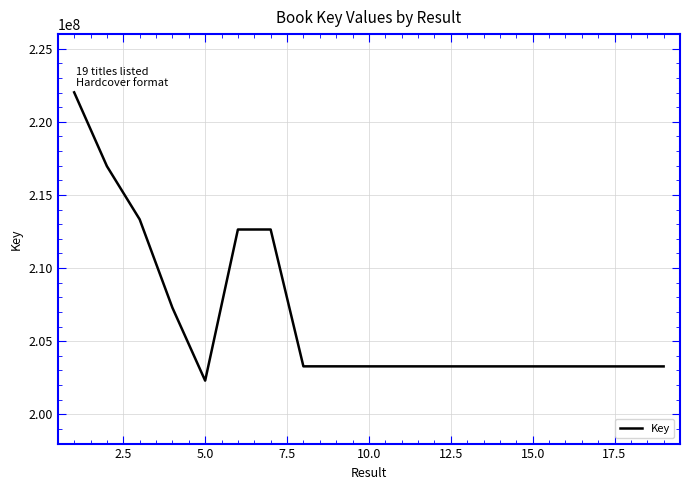

What is the difference between the maximum and minimum values?

19714289